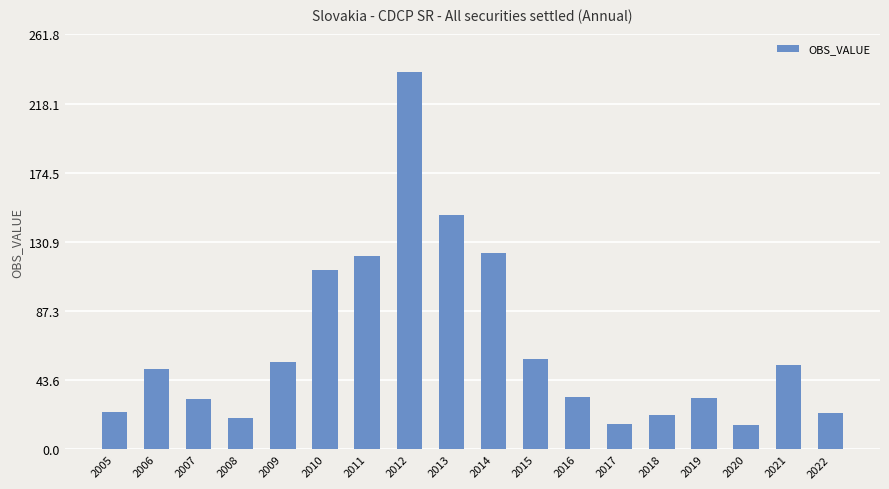

What is the difference between the second highest and minimum values?

132.4